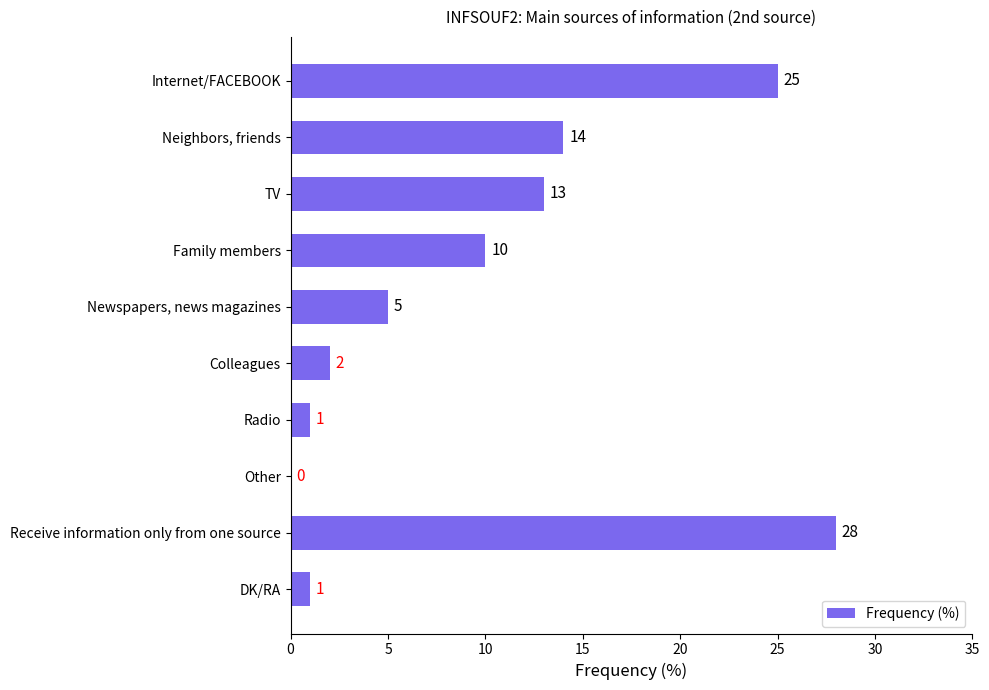

What is the sum of the values at Newspapers, news magazines and Family members?

15